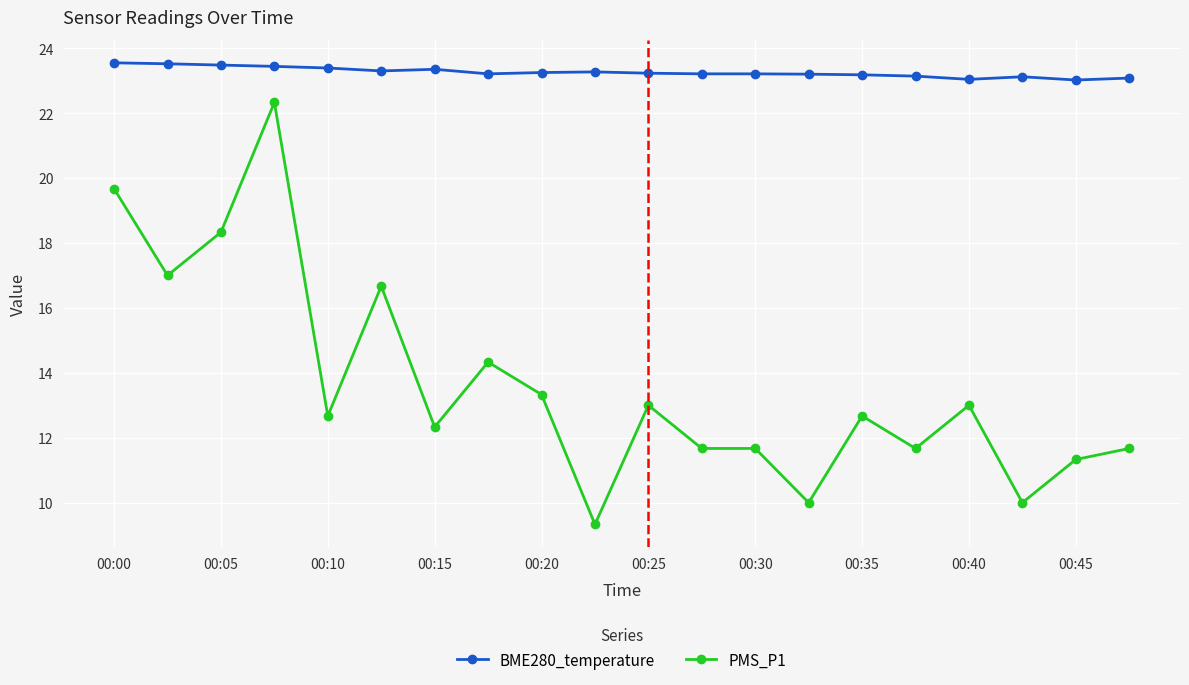

True or false: PMS_P1 and BME280_temperature cross at least once.

False